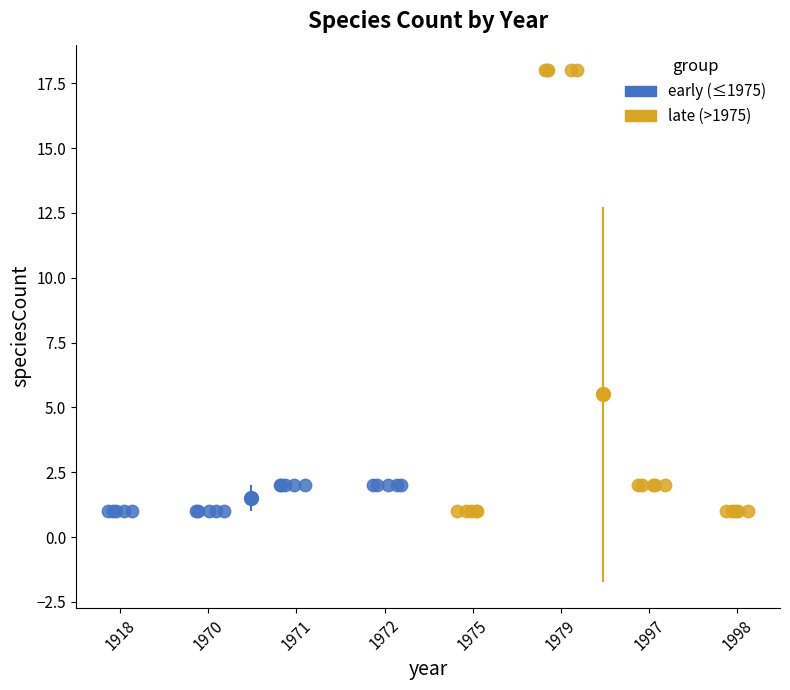

Which series reaches the maximum Y coordinate?

late (>1975)